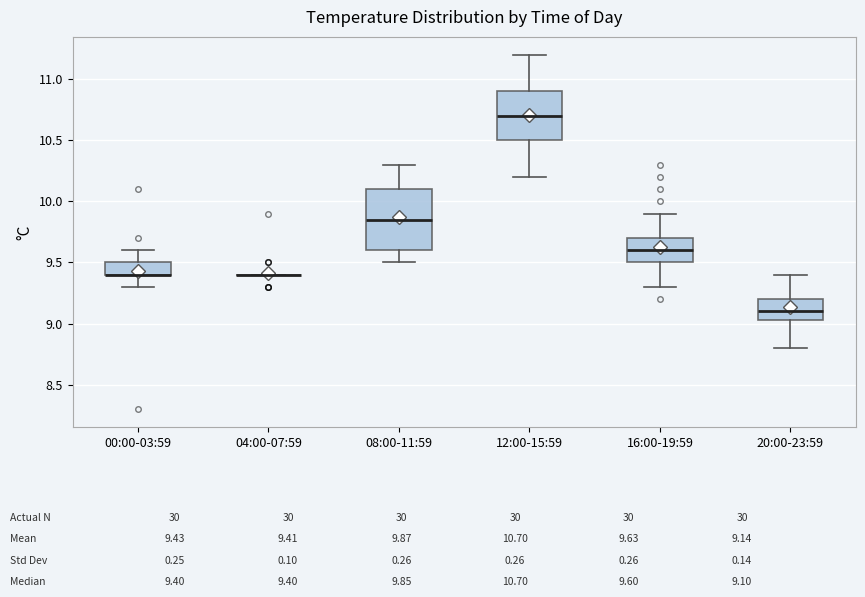

Comparing the boxes themselves (not the whiskers), which one is the tallest?

08:00-11:59